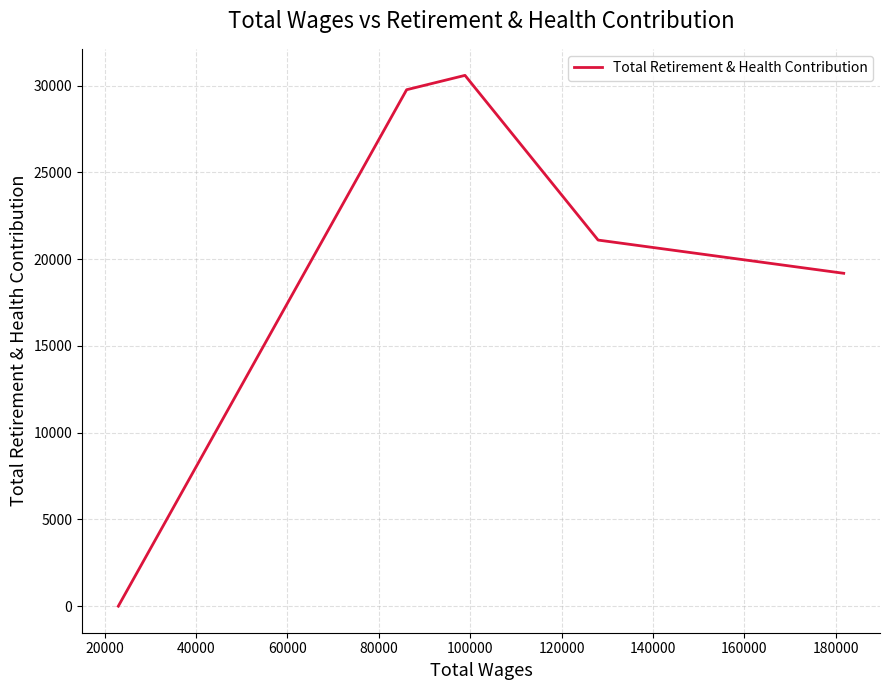

How many values are below 21099?

2